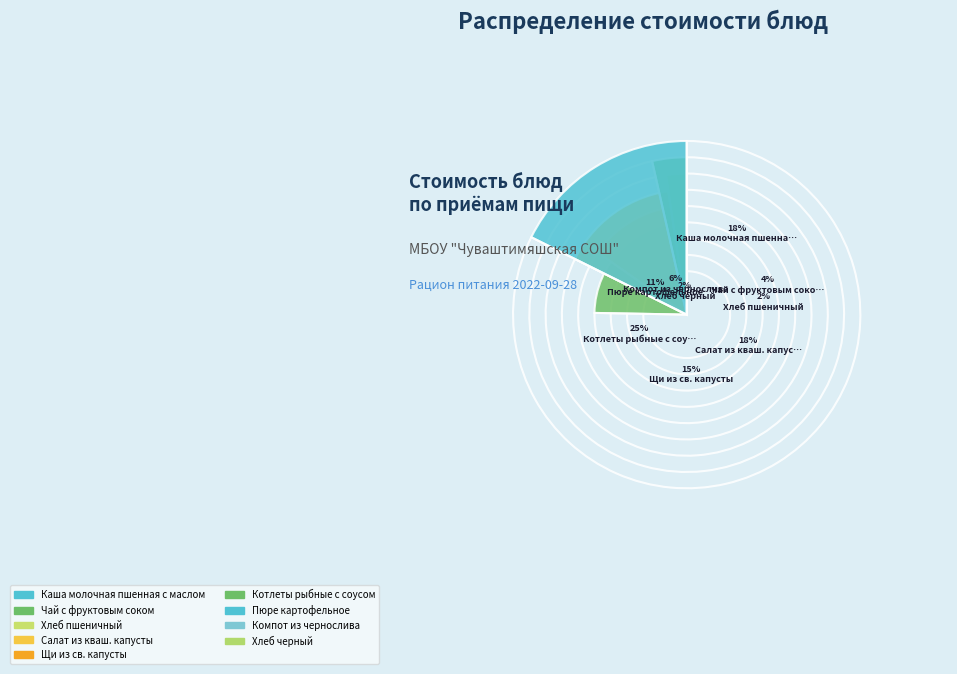

How many slices are in this pie chart?

9